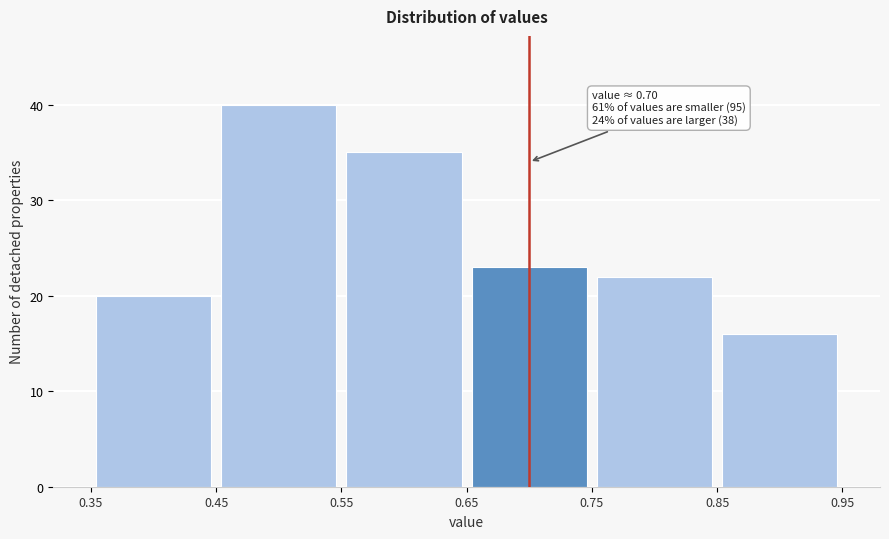

Over which range of the x-axis is the bar tallest?

0.45 to 0.55